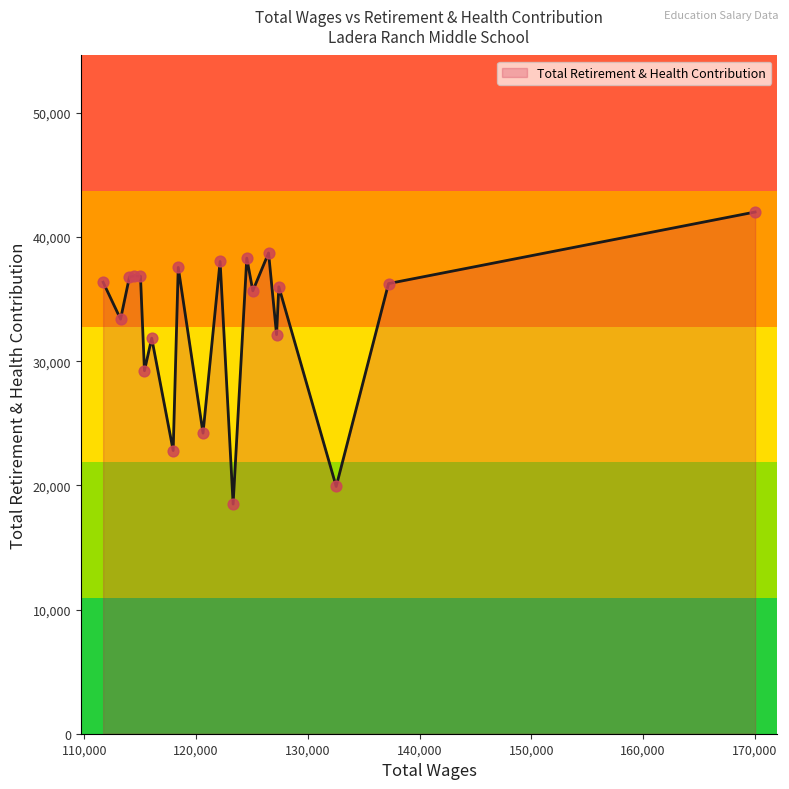

What is the maximum value shown in the chart?

42016